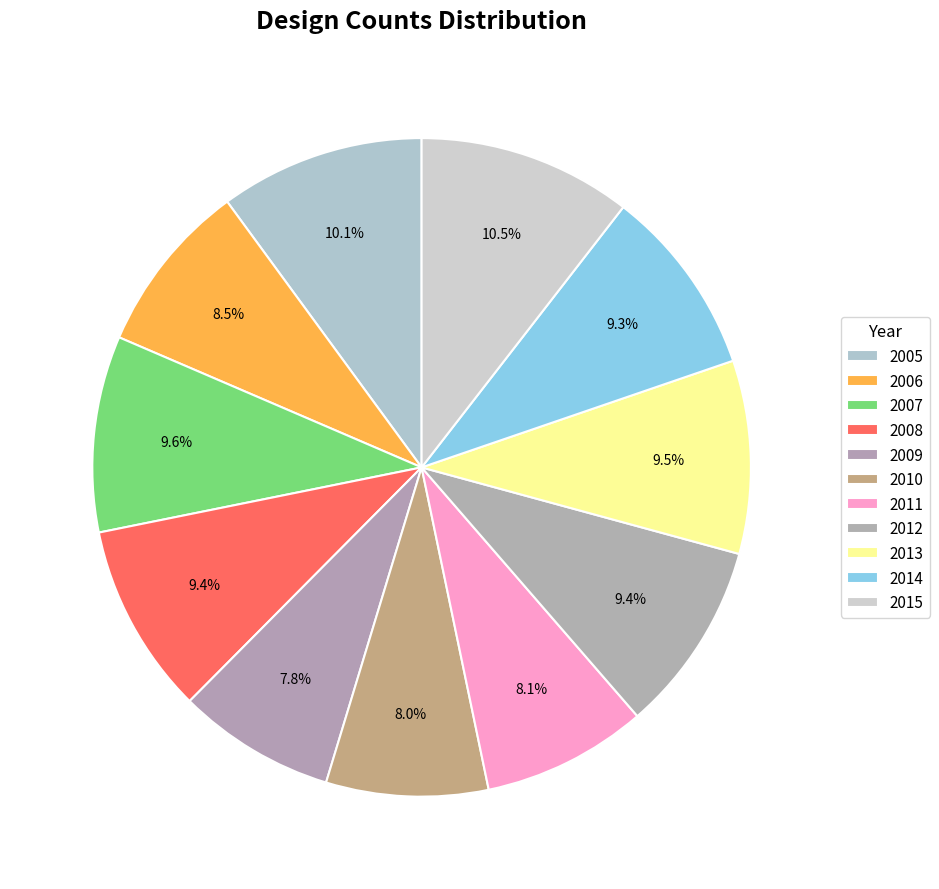

Rank the categories by value from lowest to highest.

2009, 2010, 2011, 2006, 2014, 2008, 2012, 2013, 2007, 2005, 2015